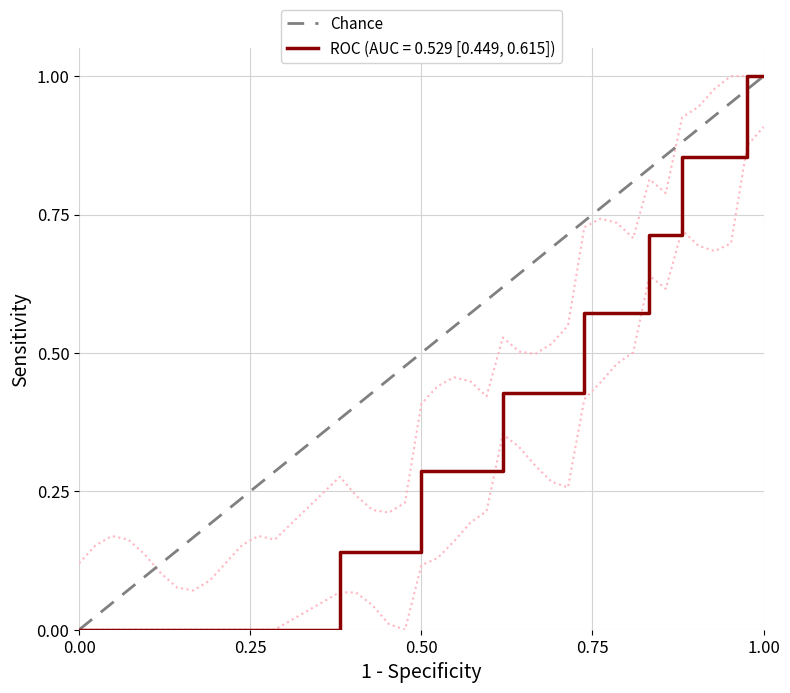

What is the highest value of the ROC (AUC = 0.529 [0.449, 0.615]) series?

1.0